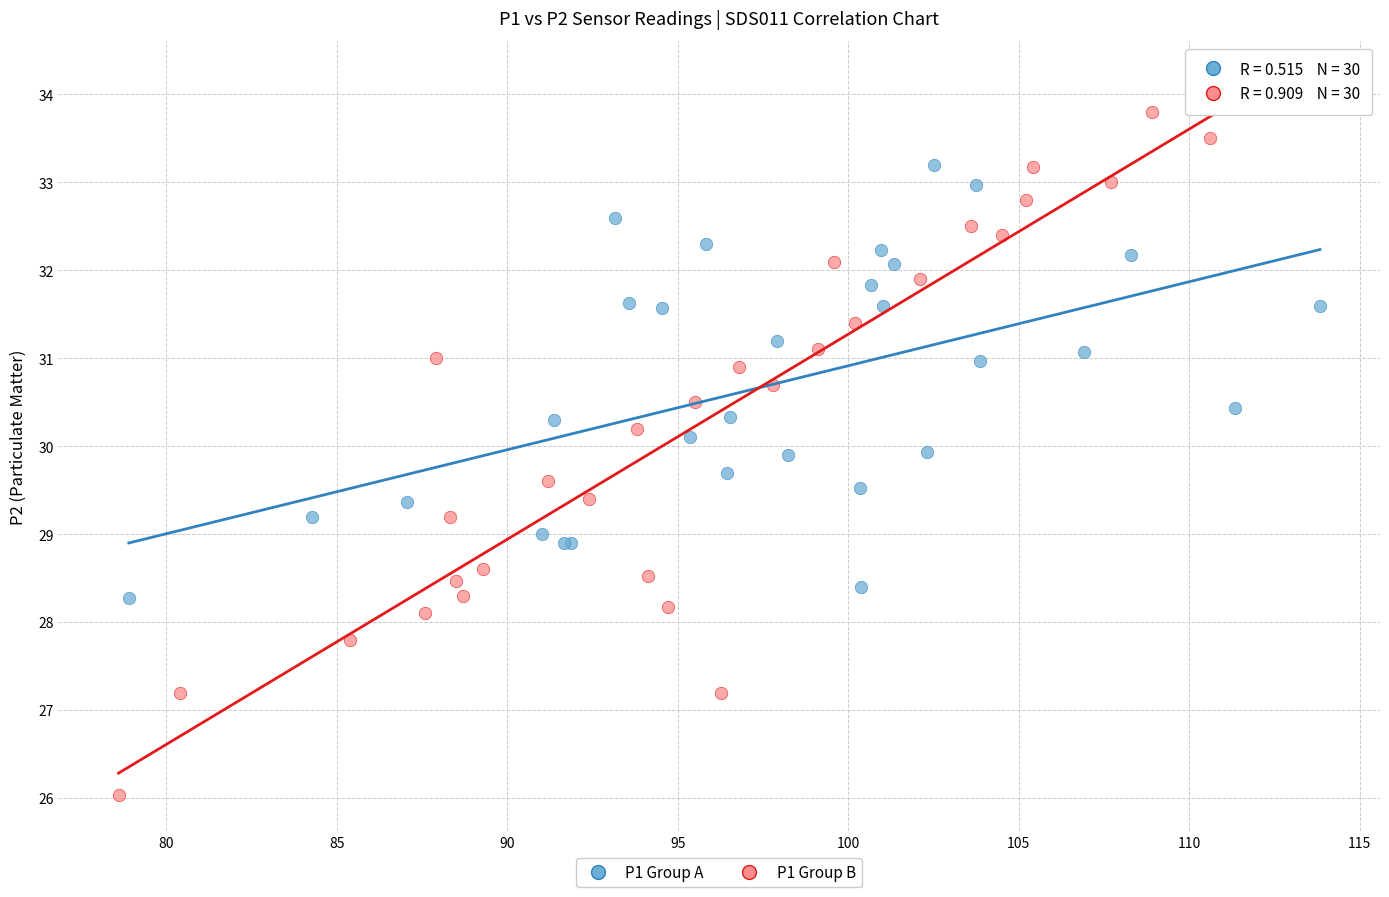

Which series reaches the maximum Y coordinate?

P1 Group B